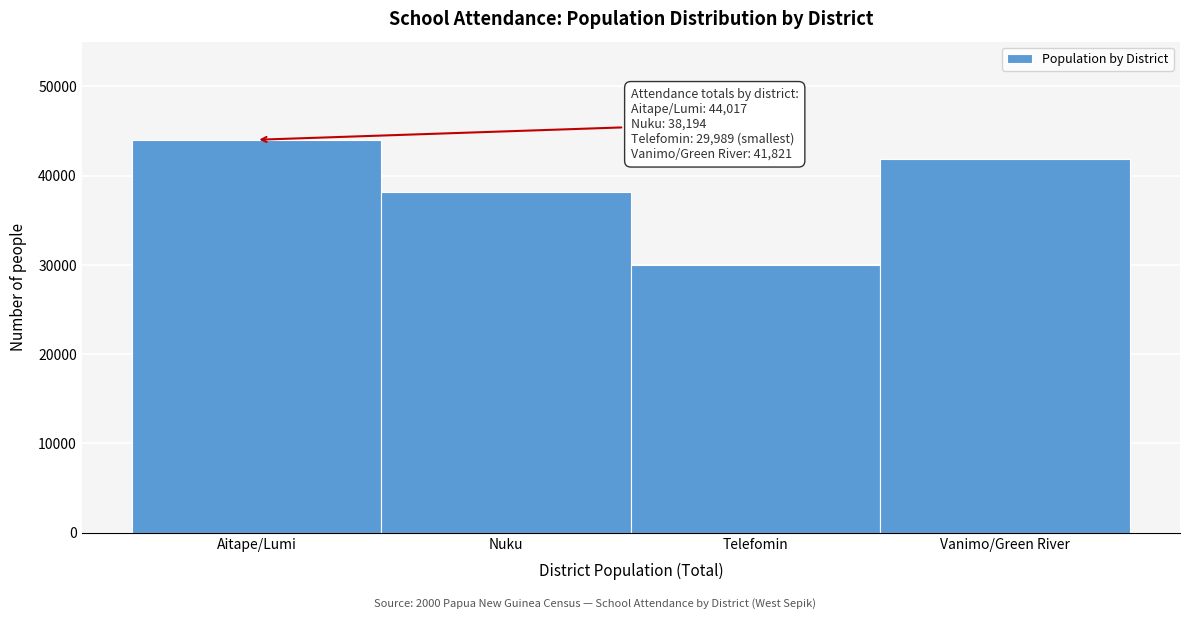

Reading right to left, extract all data points from this chart.

Vanimo/Green River=41821	Telefomin=29989	Nuku=38194	Aitape/Lumi=44017